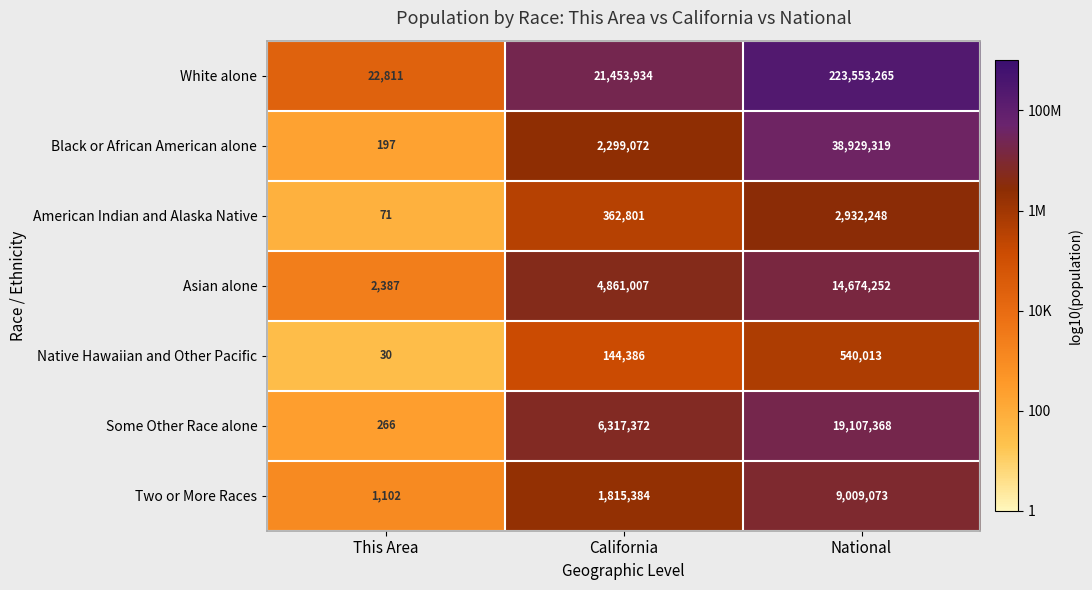

The American Indian and Alaska Native series shows 71 at This Area. True or false?

True